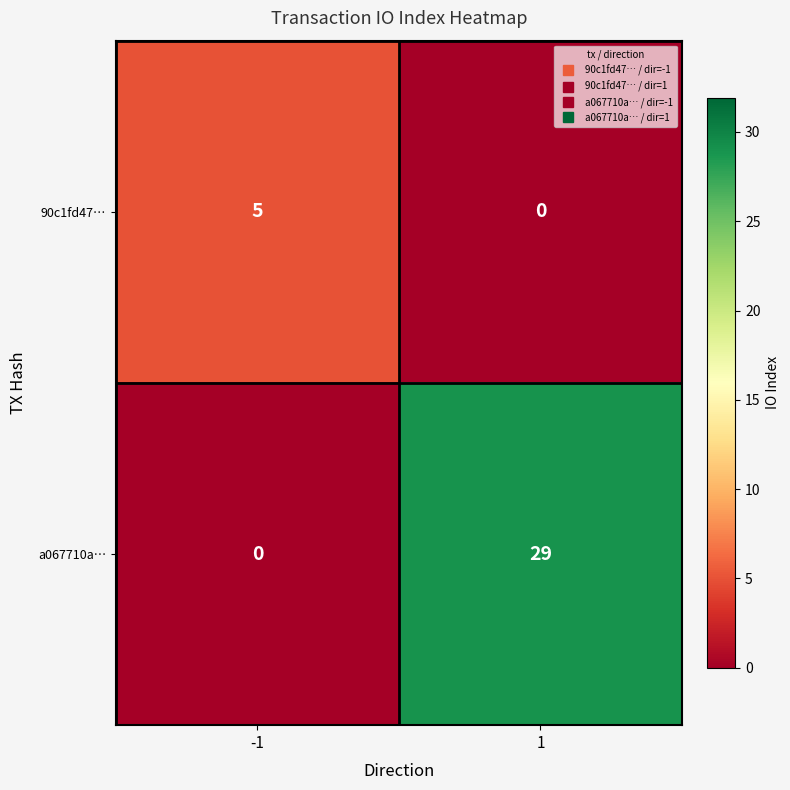

What is the total value across all series at -1?

5